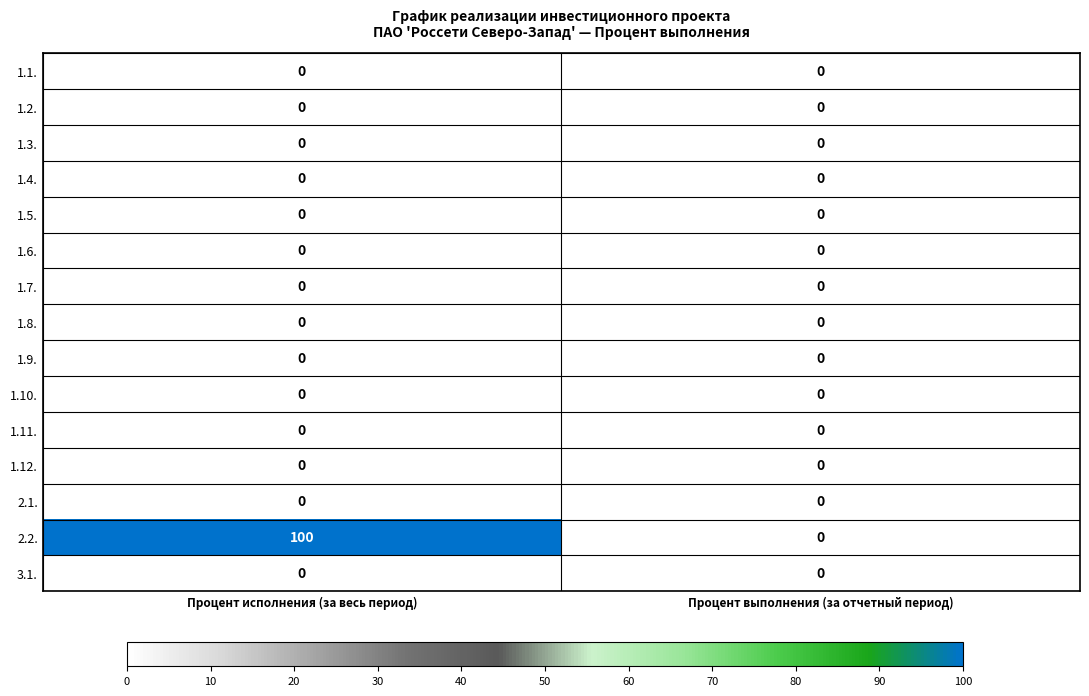

Is it true that 1.3. equals 0 at Процент выполнения (за отчетный период)?

True